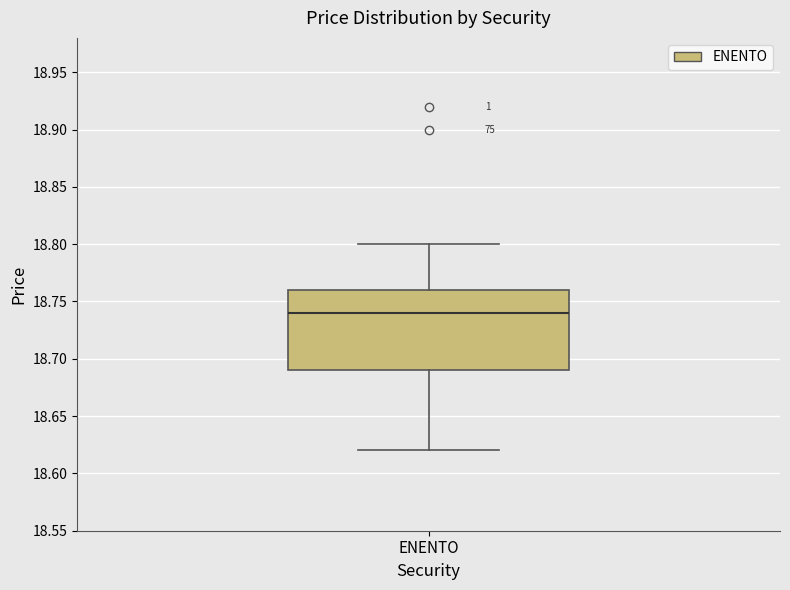

Where does the median line of the box for ENENTO sit on the y-axis? The values are not printed on the chart, so give them approximately, as read against the axis.

18.74